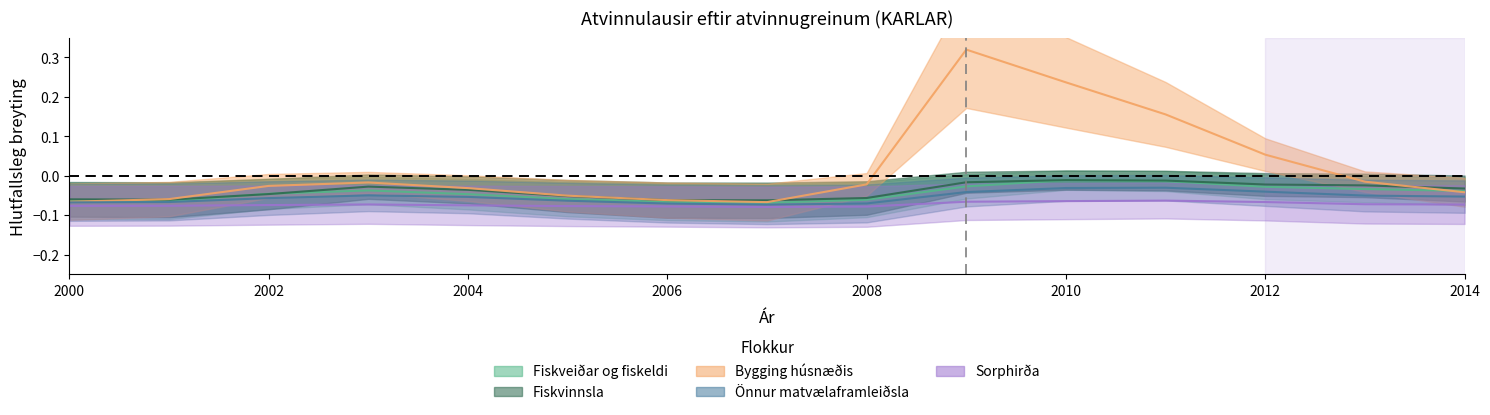

Where is the first local maximum for Önnur matvælaframleiðsla?

2006